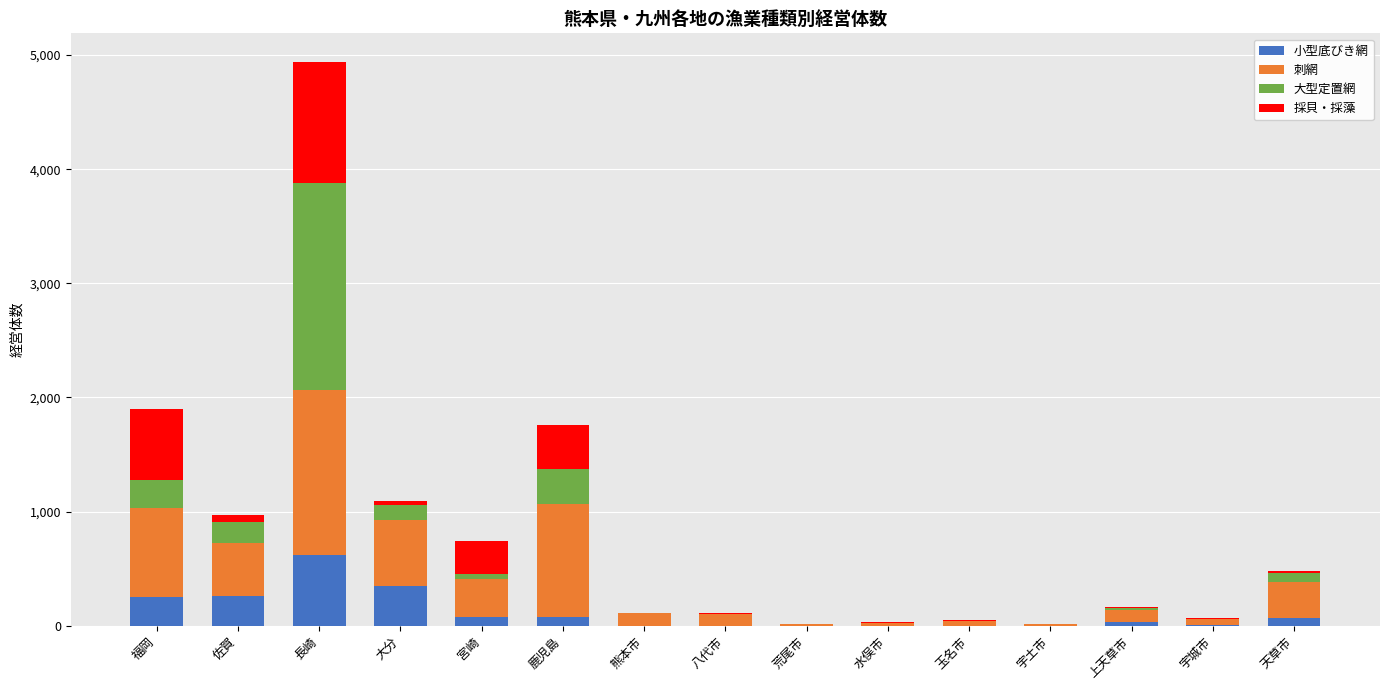

Count the number of categories in the chart.

15